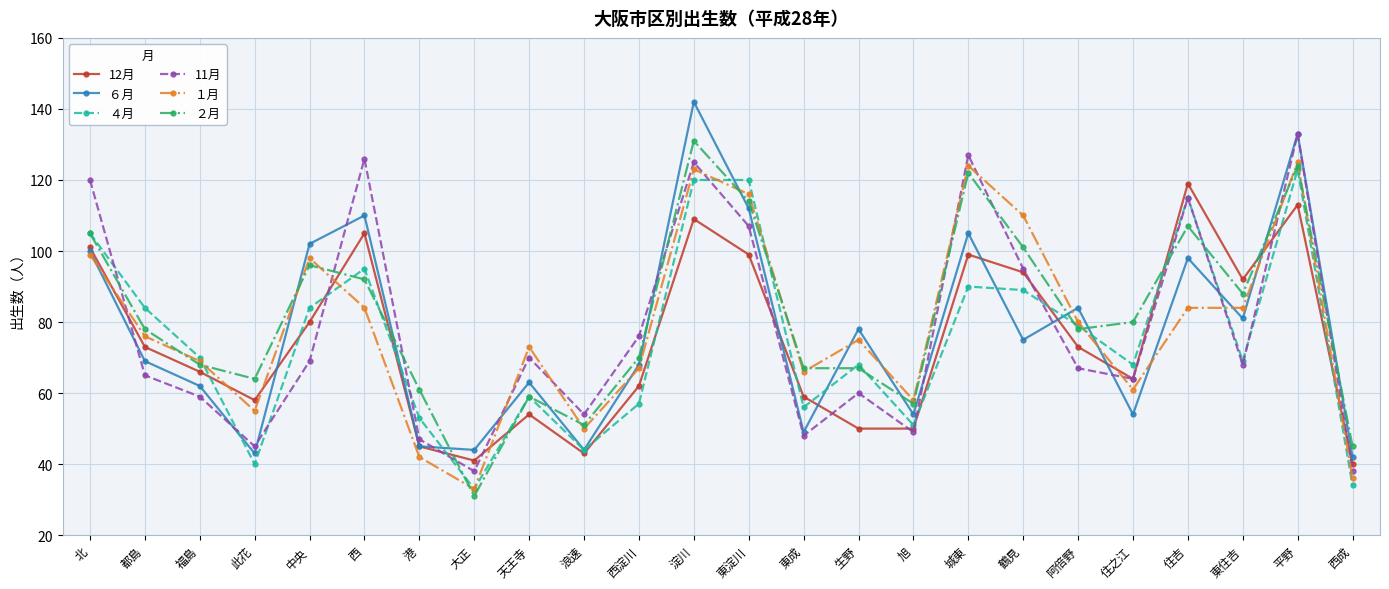

How many lines are shown in the chart?

6